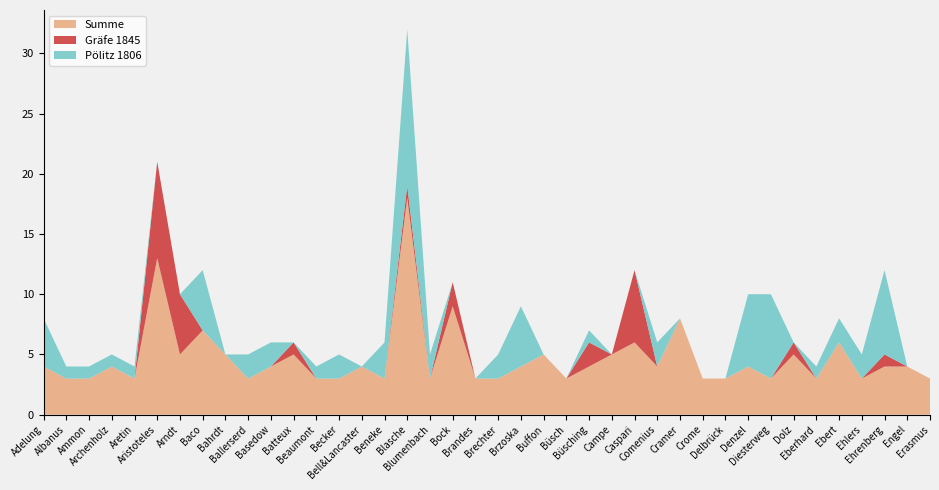

Reading left to right, transcribe all the data shown in this chart.

Summe: 4	3	3	4	3	13	5	7	5	3	4	5	3	3	4	3	18	3	9	3	3	4	5	3	4	5	6	4	8	3	3	4	3	5	3	6	3	4	4	3
Gräfe 1845: 0	0	0	0	0	8	5	0	0	0	0	1	0	0	0	0	1	0	2	0	0	0	0	0	2	0	6	0	0	0	0	0	0	1	0	0	0	1	0	0
Pölitz 1806: 4	1	1	1	1	0	0	5	0	2	2	0	1	2	0	3	13	2	0	0	2	5	0	0	1	0	0	2	0	0	0	6	7	0	1	2	2	7	0	0